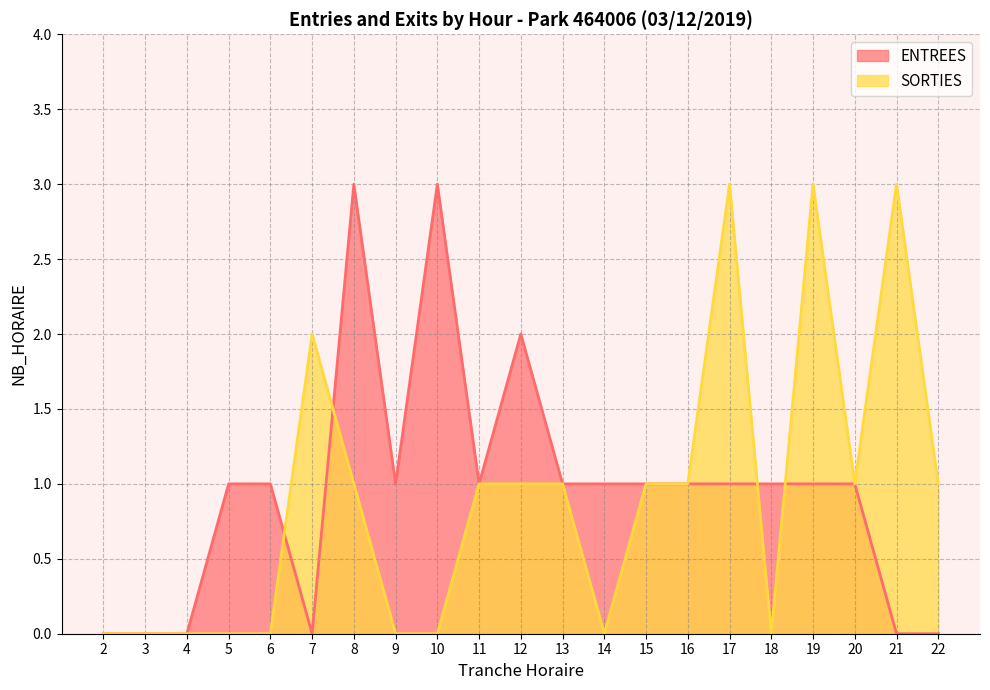

At 5, list the series in order from smallest to largest.

SORTIES, ENTREES